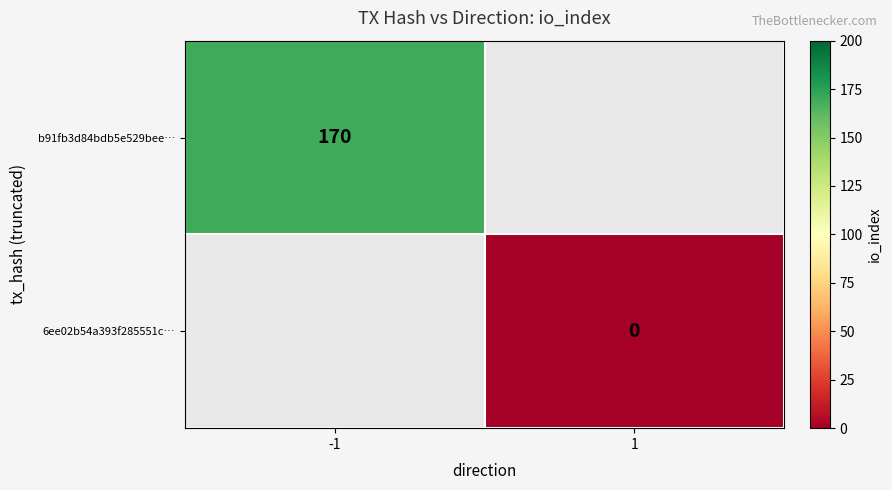

The value of b91fb3d84bdb5e529bee… at -1 is 288. True or false?

False